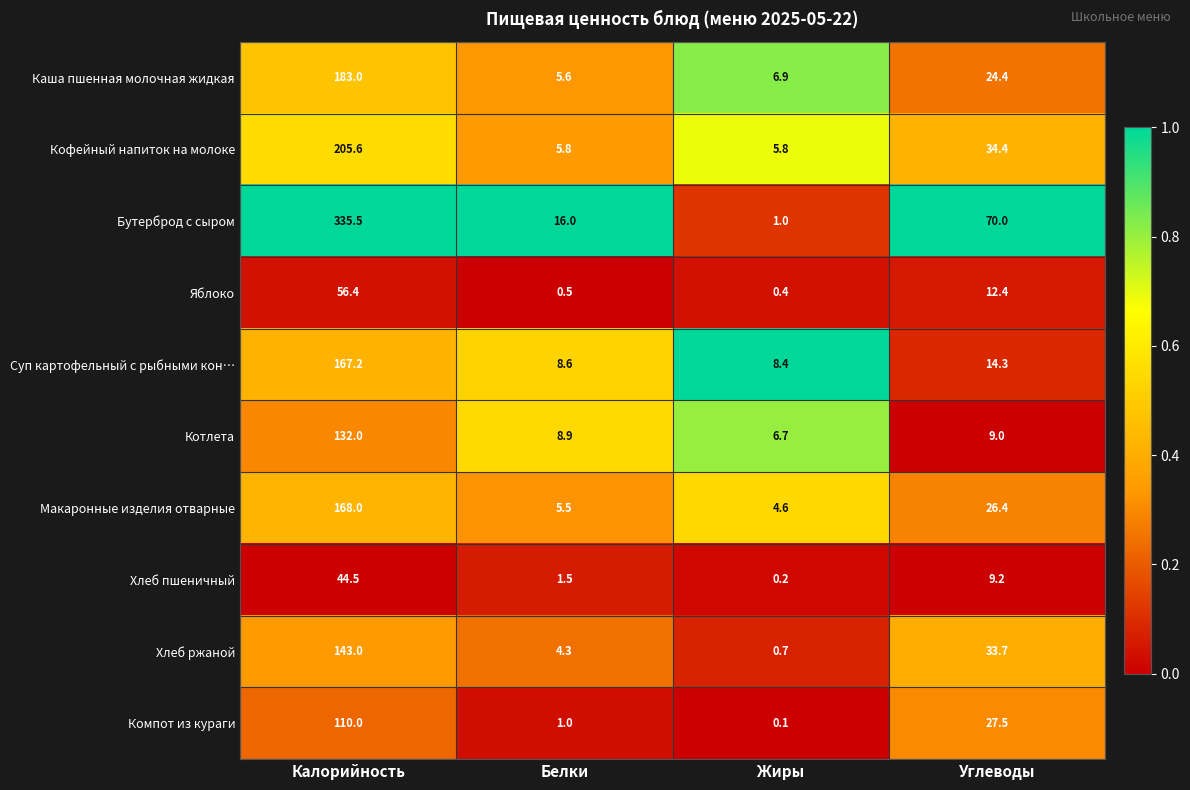

Is it true that Каша пшенная молочная жидкая equals 6.9 at Жиры?

True